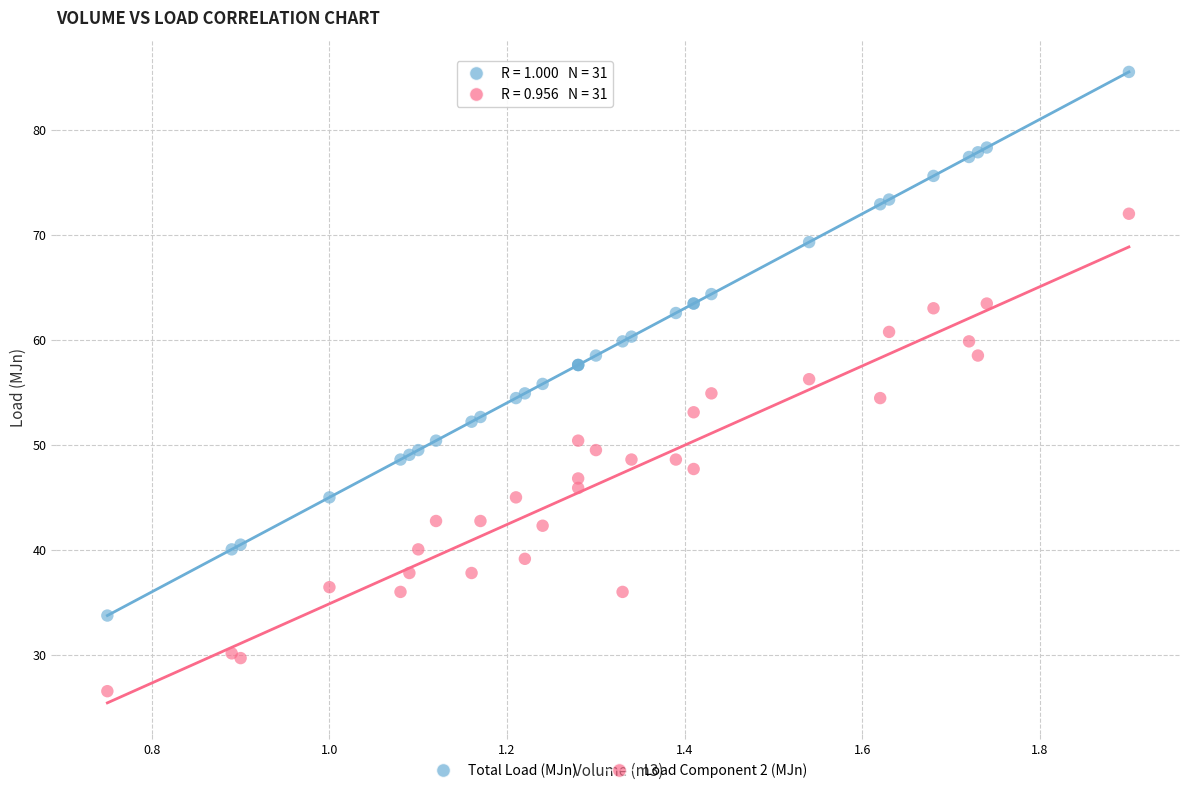

What are all the series names shown in the legend?

Total Load (MJn), Load Component 2 (MJn)